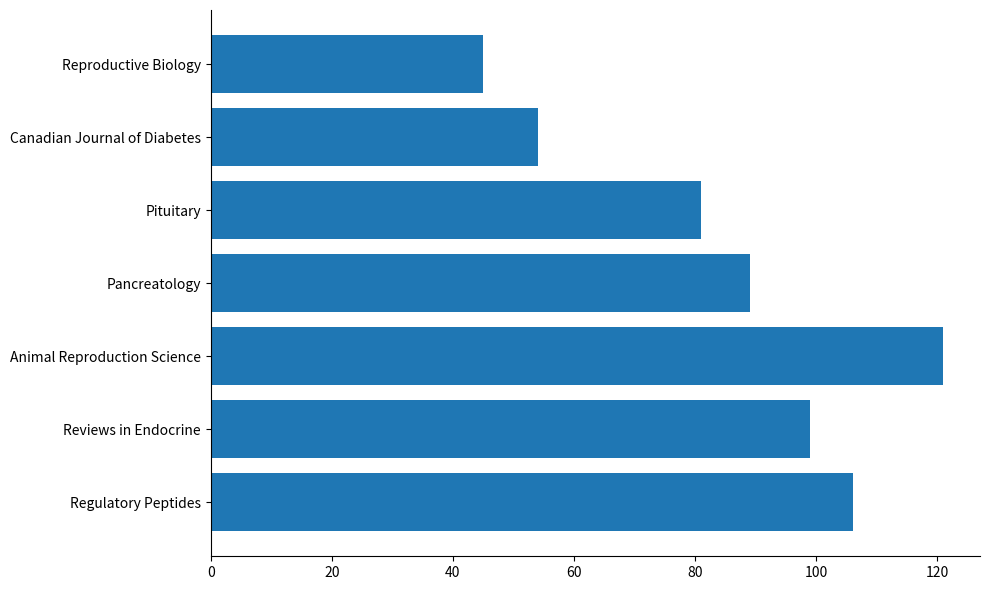

Which category has the highest value across all series?

Animal Reproduction Science